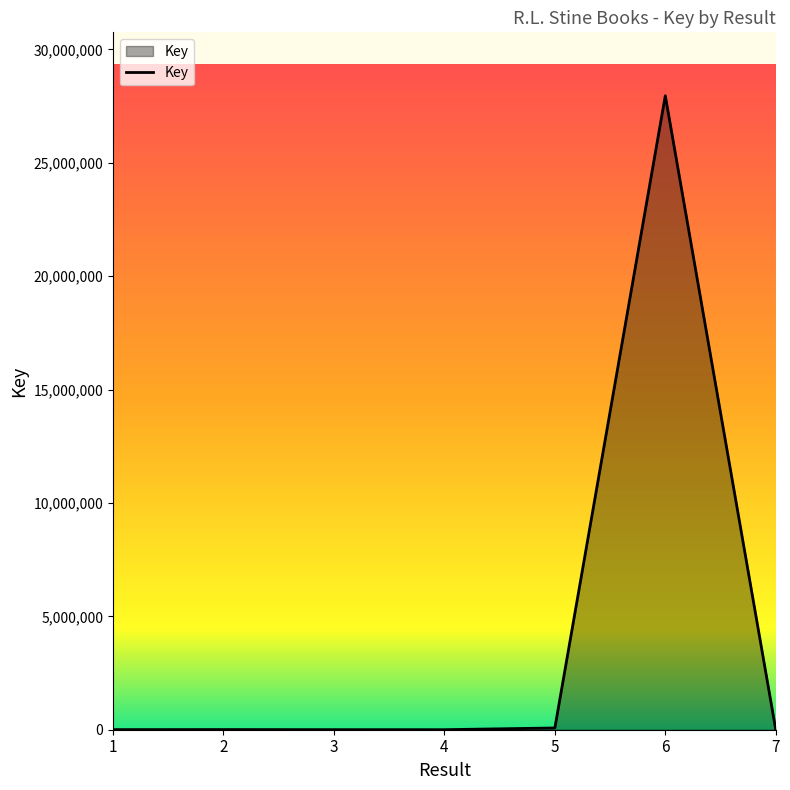

Count the number of data series in this chart.

1